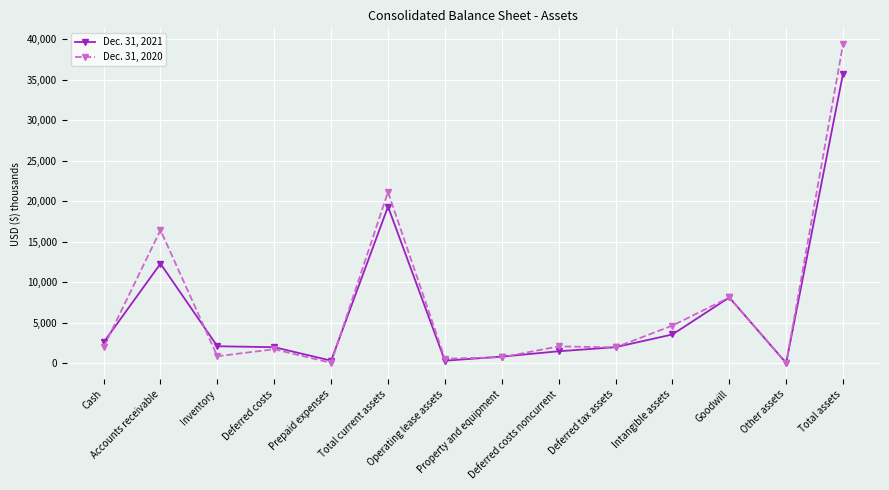

What is the total value across all series at Cash?

4592